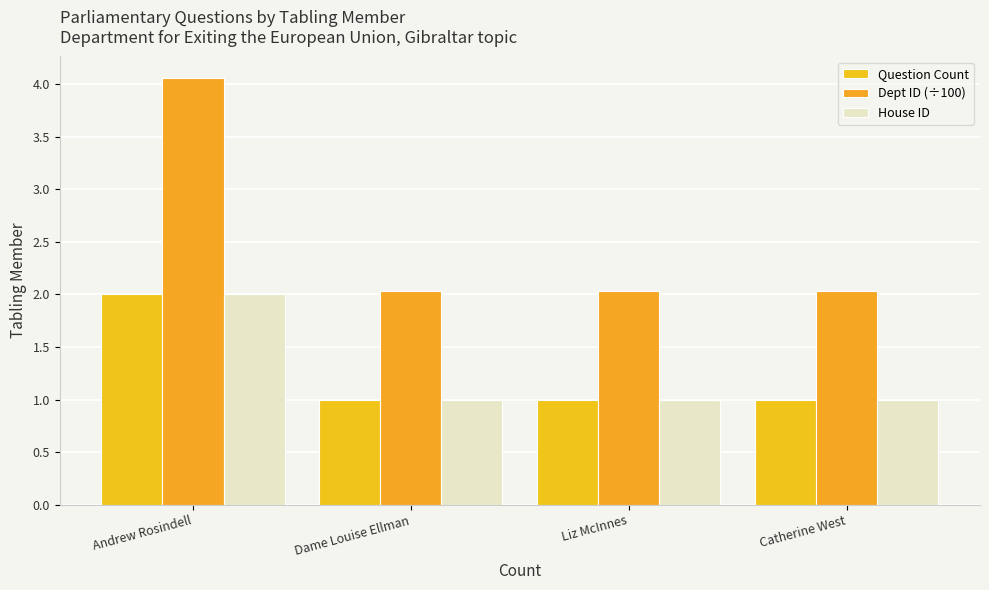

What value does the Question Count series have at Catherine West?

1.0